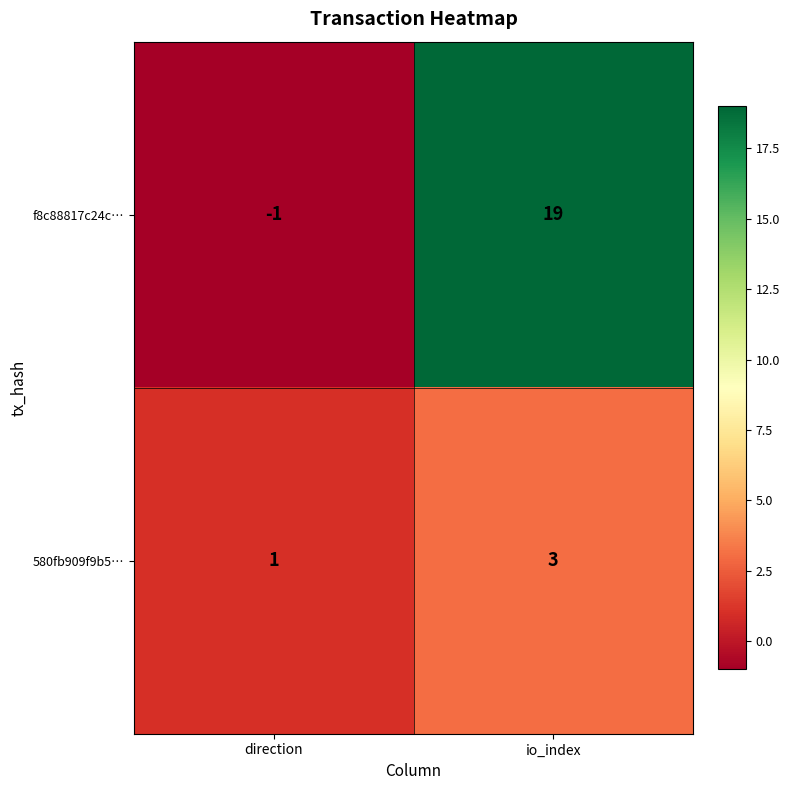

List the series in order of their overall mean, highest first.

f8c88817c24c…, 580fb909f9b5…